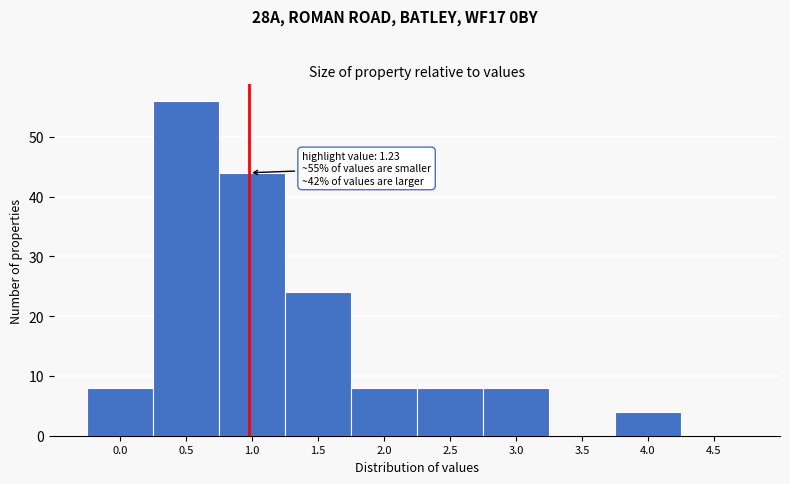

Reading left to right, transcribe all the data shown in this chart.

0.0=8	0.5=56	1.0=44	1.5=24	2.0=8	2.5=8	3.0=8	3.5=0	4.0=4	4.5=0